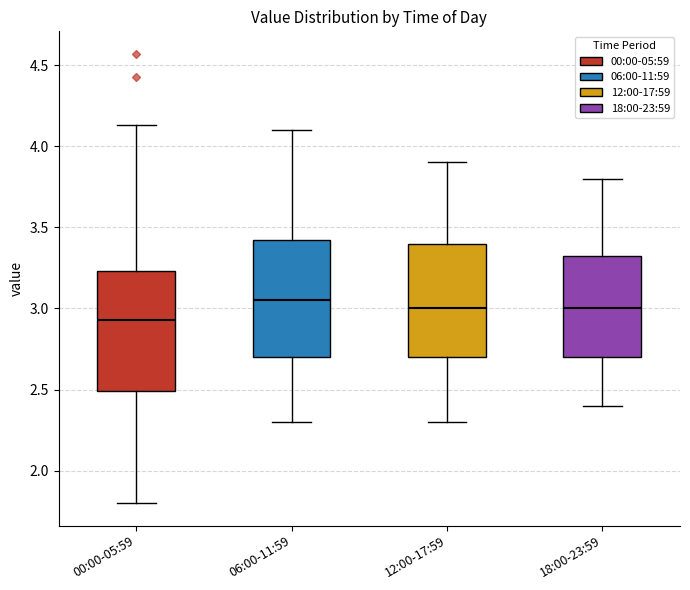

Reading left to right, read every box against the y-axis: the position of its median line, the range the box covers, and the ends of its whiskers. The values are not printed on the chart, so give them approximately, as read against the axis.

00:00-05:59: median 2.95, box 2.50 to 3.25, whiskers 1.80 to 4.15
06:00-11:59: median 3.05, box 2.70 to 3.45, whiskers 2.30 to 4.10
12:00-17:59: median 3.00, box 2.70 to 3.40, whiskers 2.30 to 3.90
18:00-23:59: median 3.00, box 2.70 to 3.35, whiskers 2.40 to 3.80